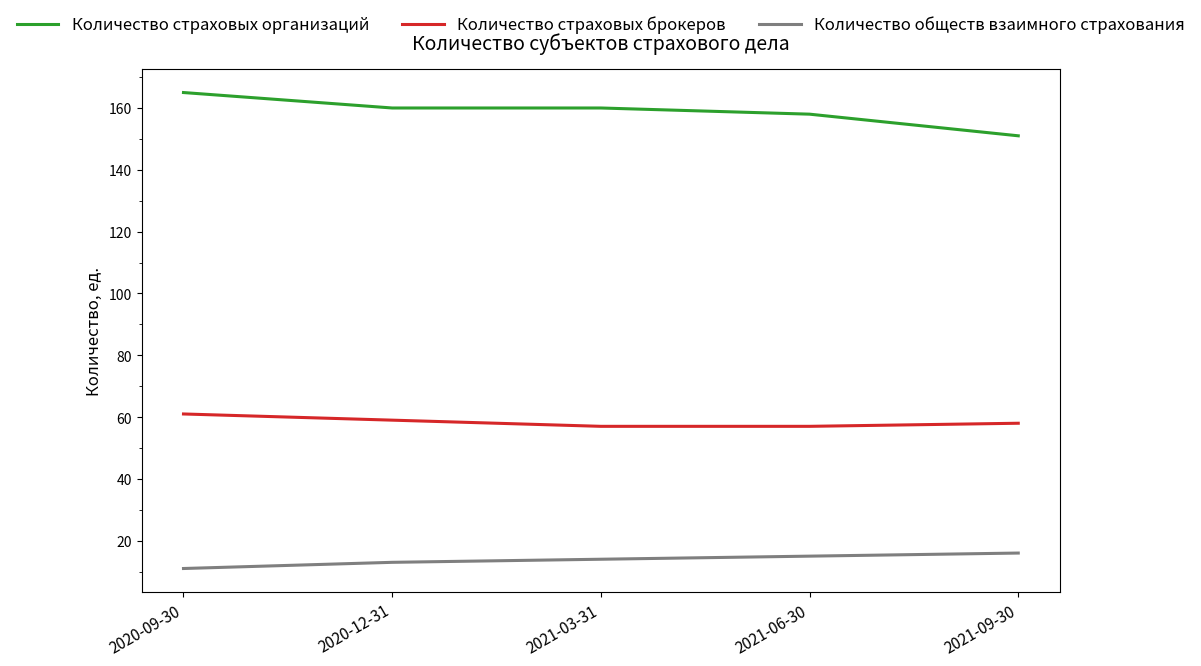

Rank the series by their maximum value, from highest to lowest.

Количество страховых организаций, Количество страховых брокеров, Количество обществ взаимного страхования